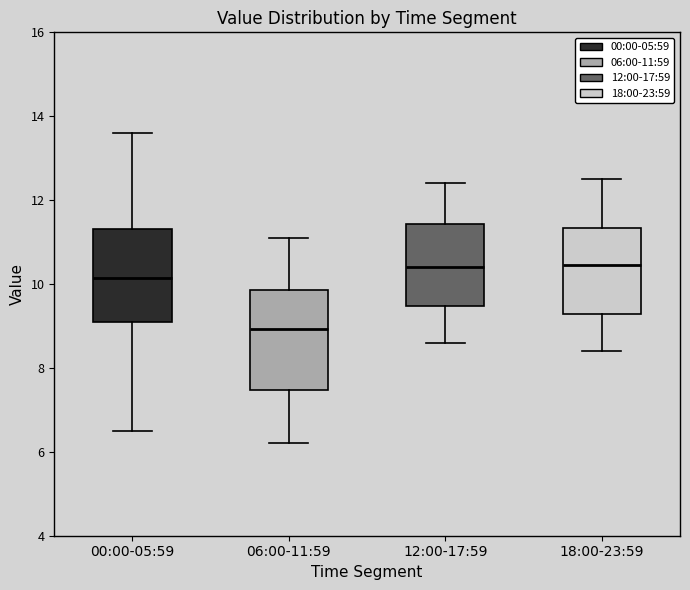

Where is the upper edge of the box for 00:00-05:59 on the y-axis? The values are not printed on the chart, so give them approximately, as read against the axis.

11.4